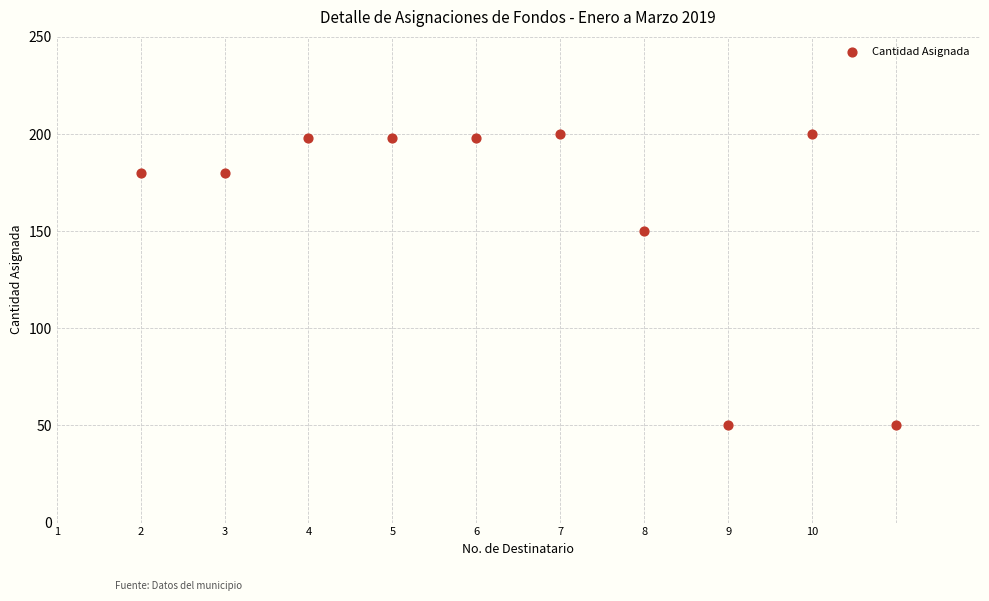

What Y value in the scatter plot is closest to 125?

150